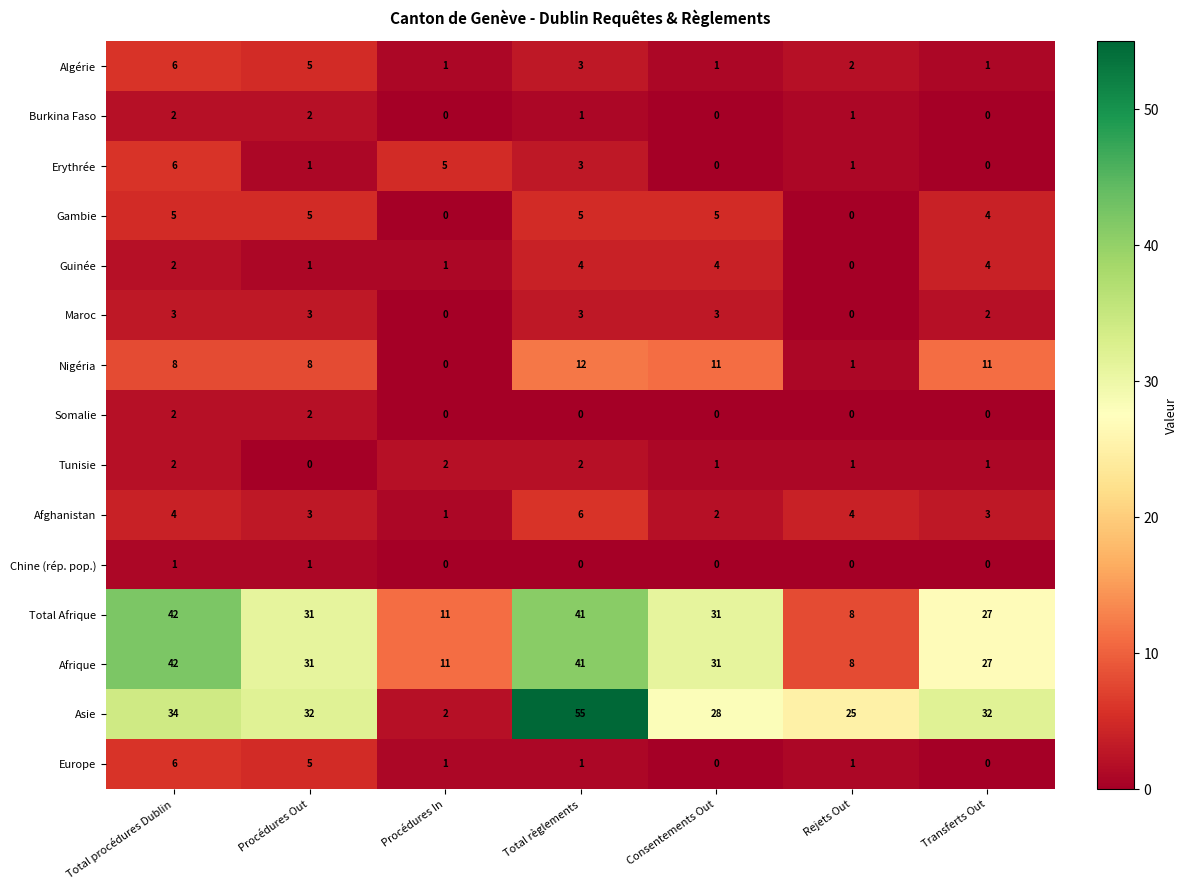

Count the number of data series in this chart.

15